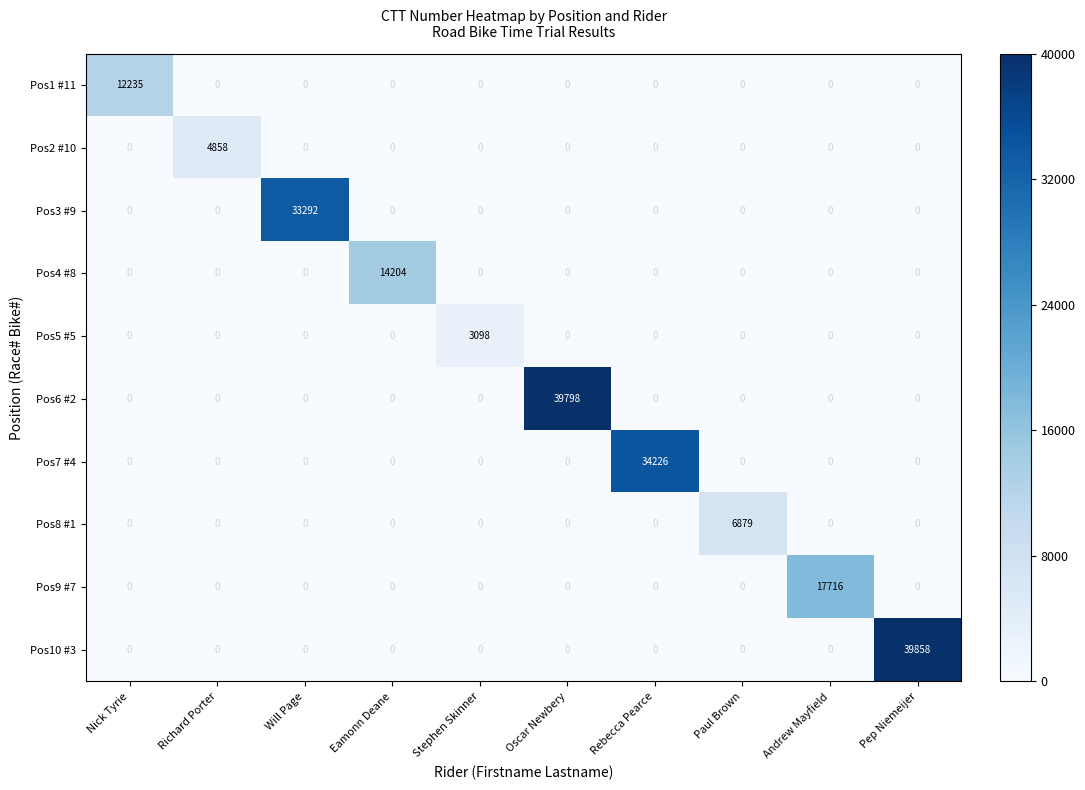

What is the highest value of the Pos6 #2 series?

39798